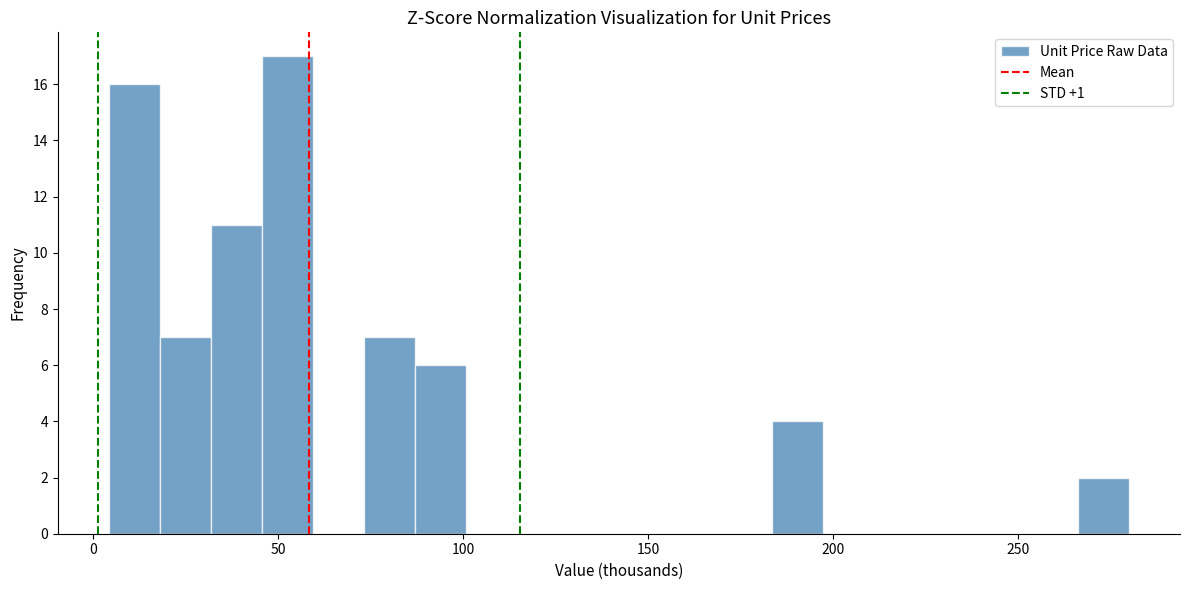

Around what value on the x-axis is the tallest bar? Give the approximate position of its centre, as read against the axis.

55